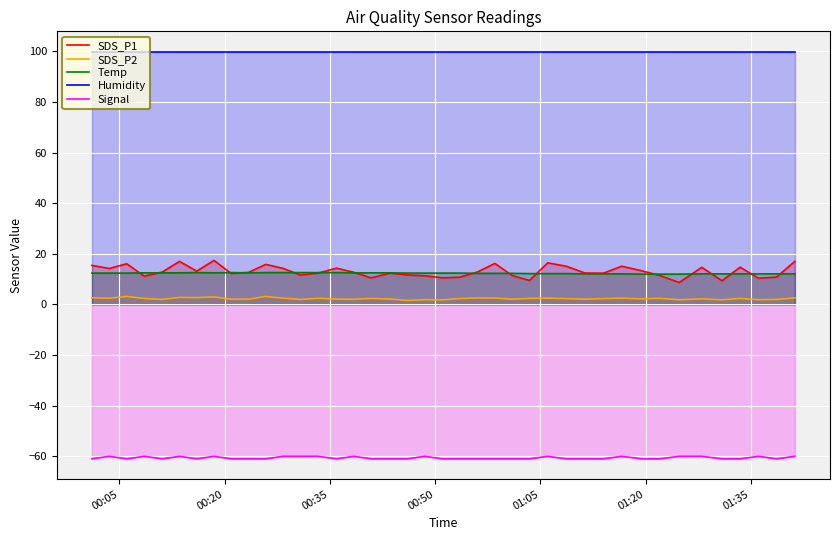

True or false: SDS_P1 and SDS_P2 cross at least once.

False